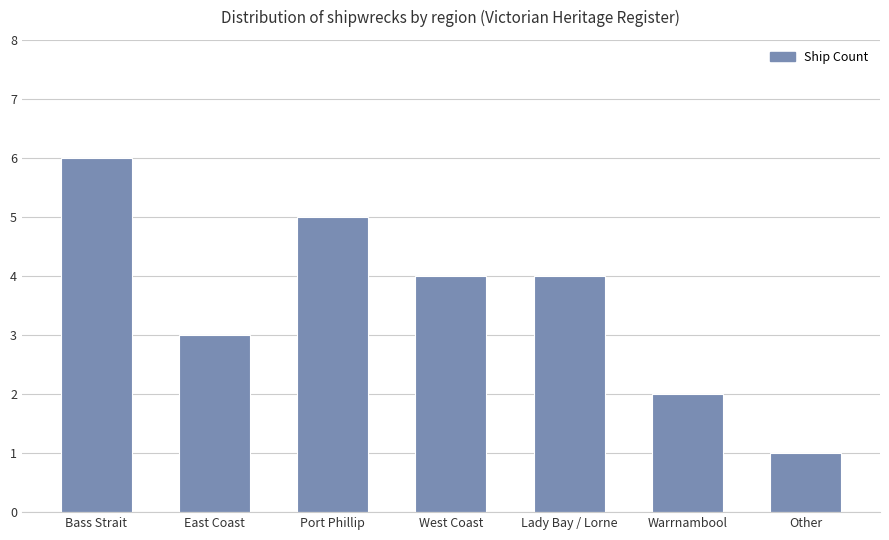

What is the difference between the maximum and minimum values?

5